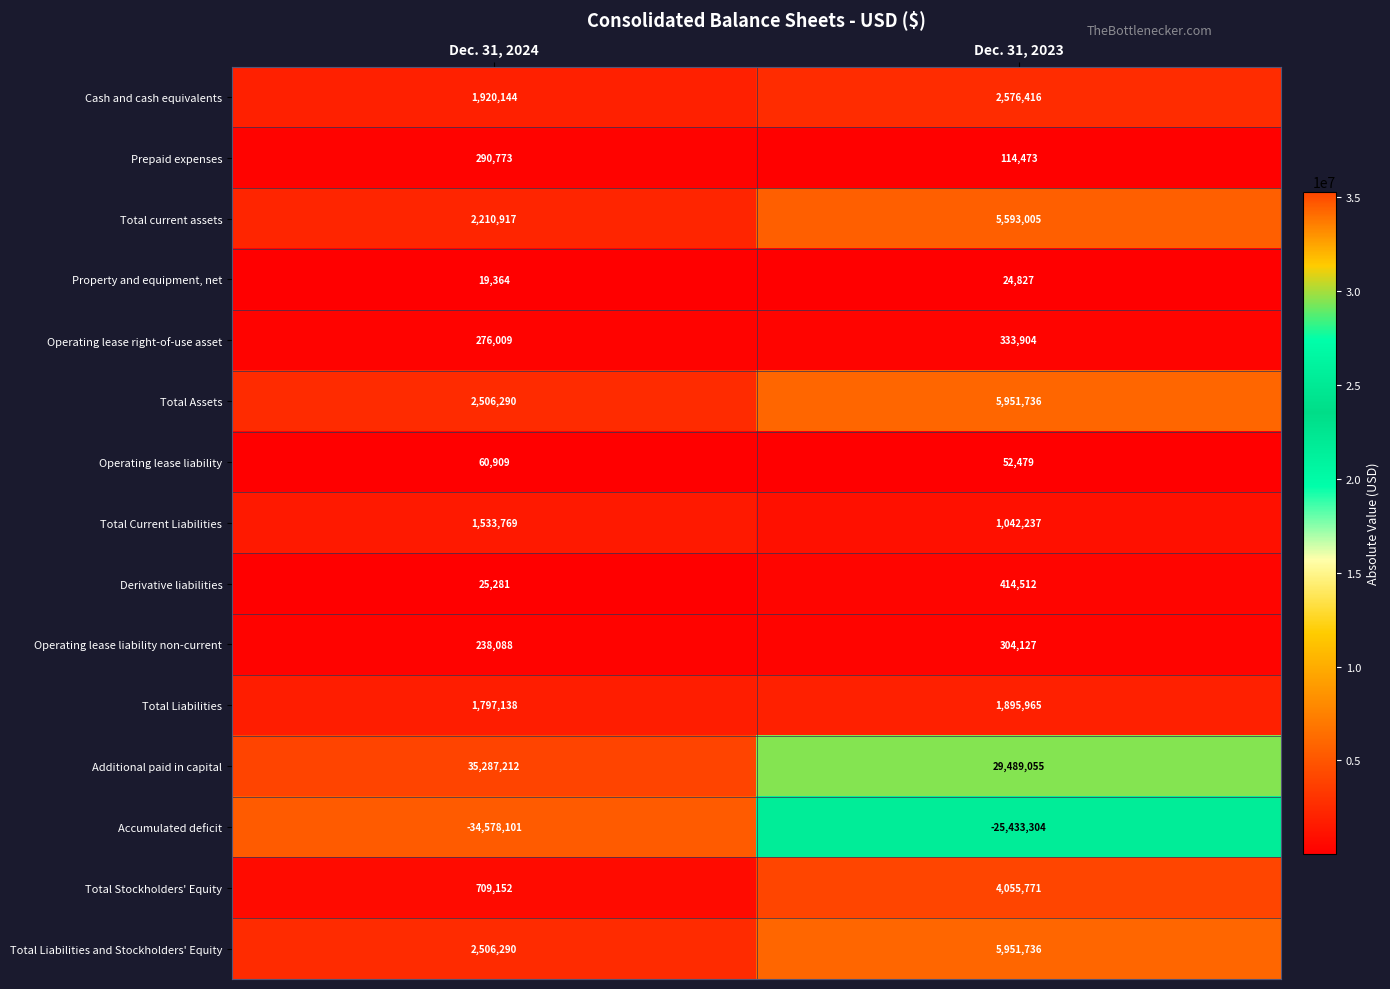

What is the total value across all series at Dec. 31, 2024?

14803235